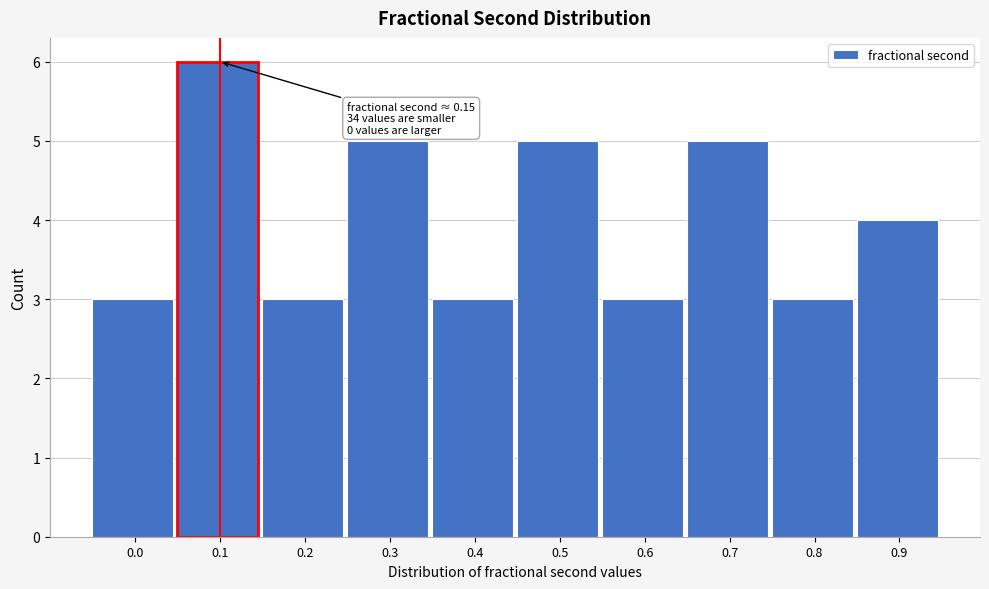

Reading left to right, what are all the values shown in this chart?

3	6	3	5	3	5	3	5	3	4